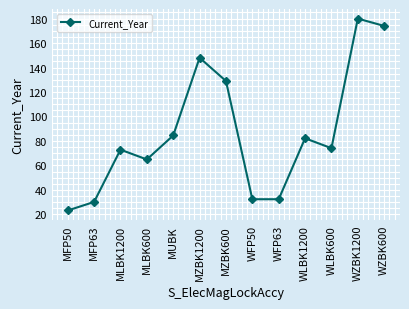

What is the label of the 1st point from the right?

WZBK600